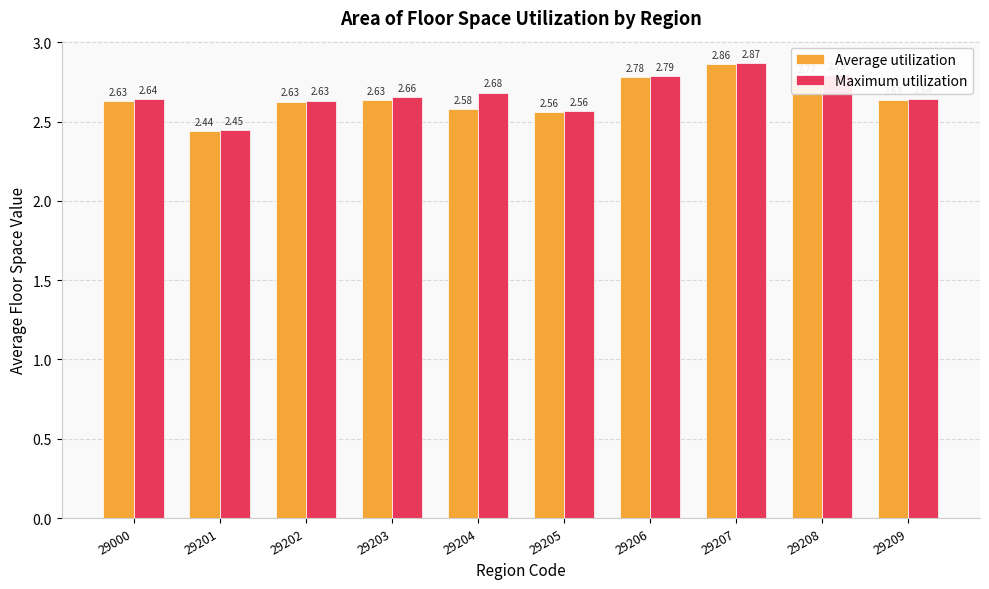

List the series in order of their overall mean, highest first.

Maximum utilization, Average utilization